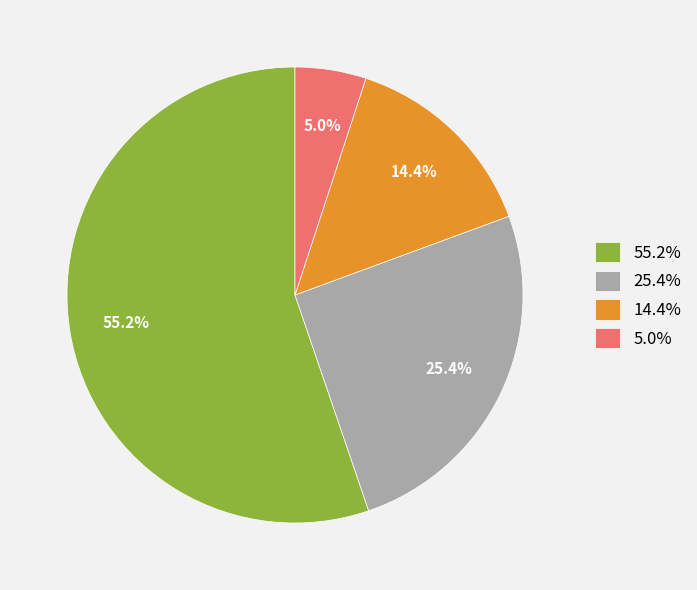

Which category has the biggest portion of the pie?

55.2%